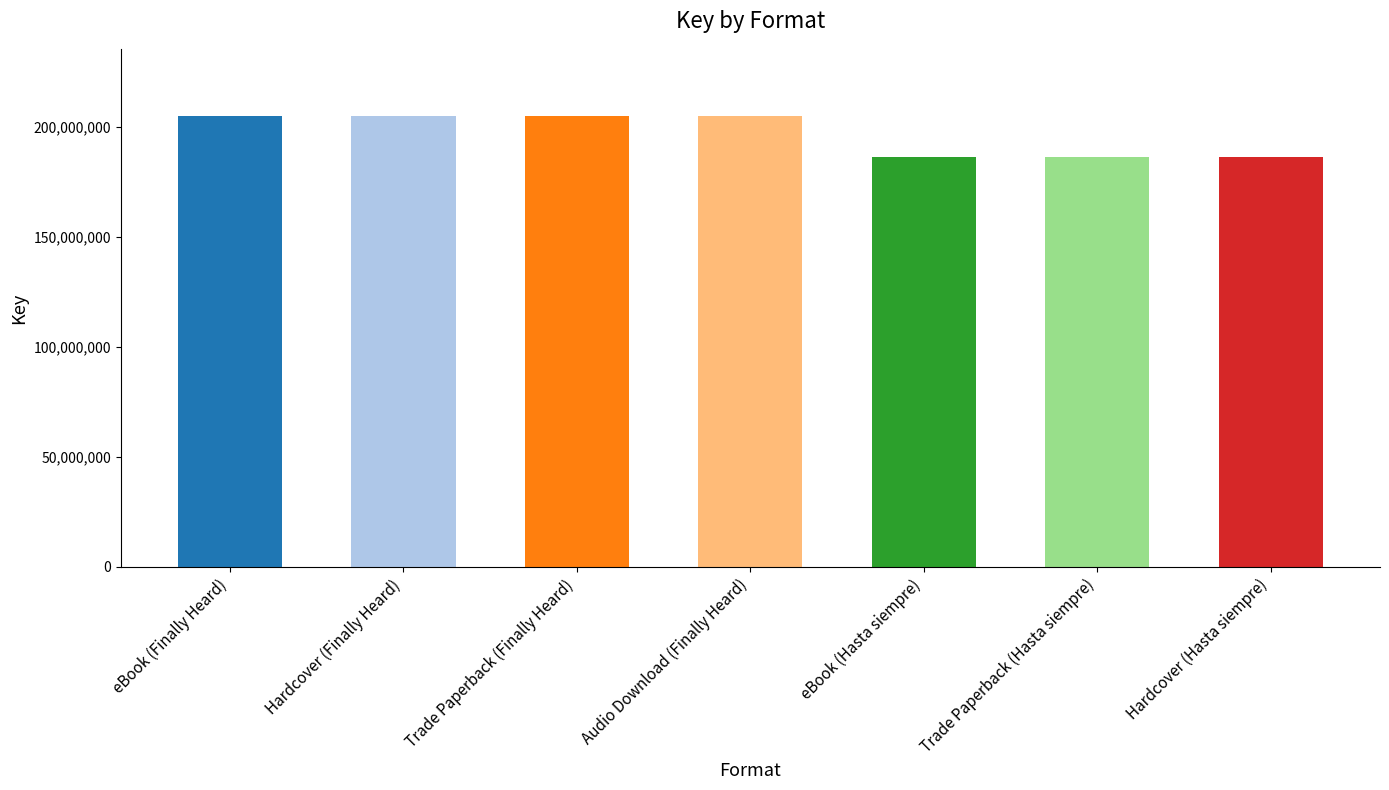

What is the difference between the maximum and minimum values?

18370084